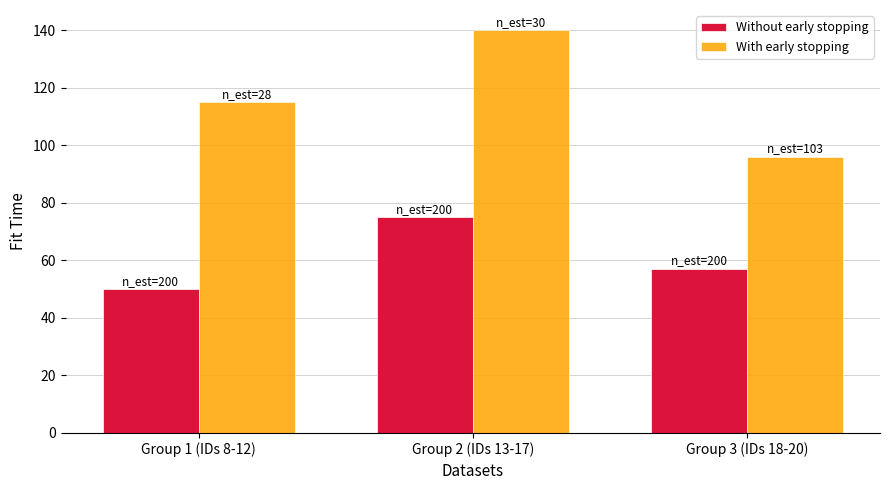

Which series has the largest total across all categories?

With early stopping